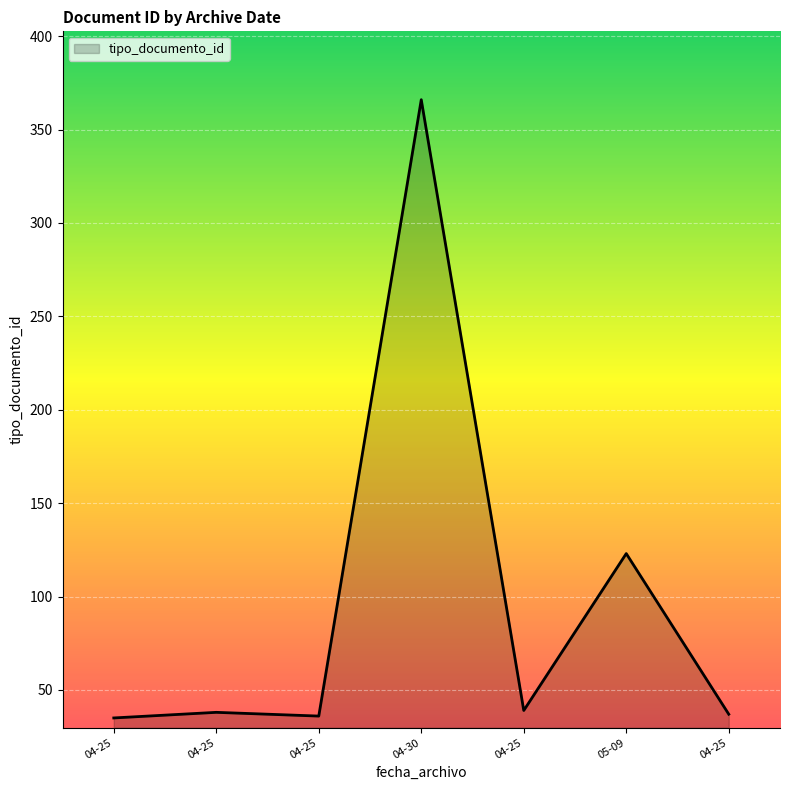

Does the chart display data point markers on the line(s)?

No